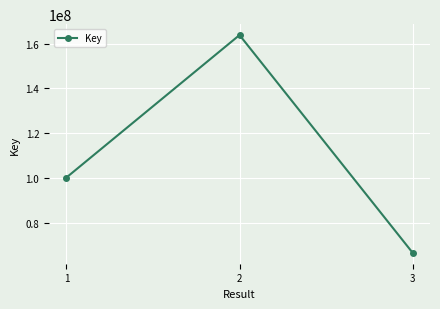

Count the values in the range 66595800 to 163849792.

3